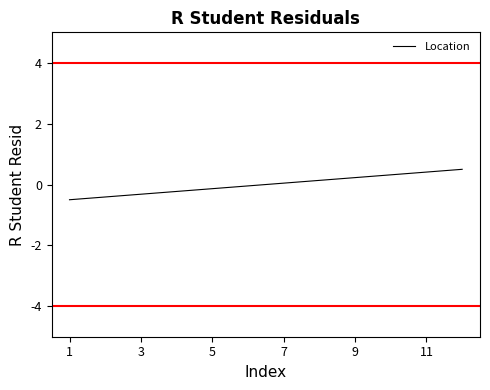

What is the difference between the maximum and minimum values?

1.0